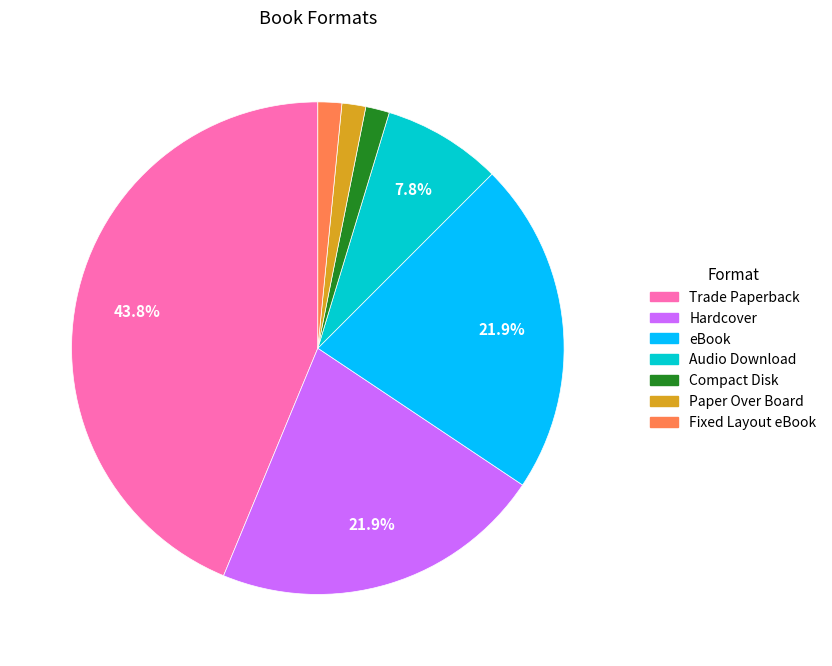

Between Hardcover and Compact Disk, which is larger?

Hardcover